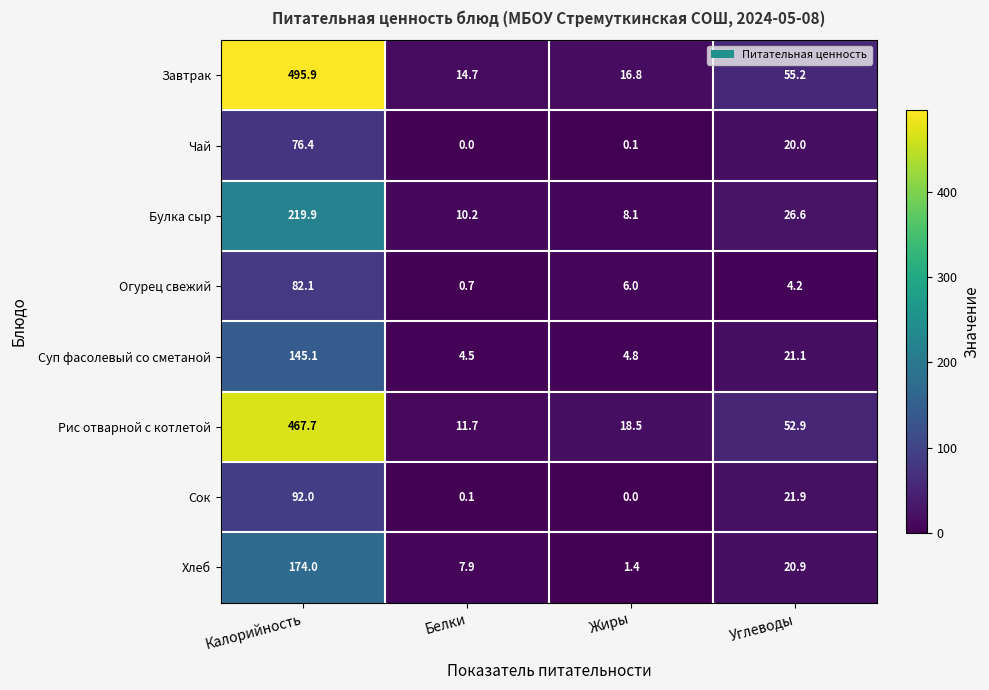

What is the sum of all Рис отварной с котлетой values?

550.8